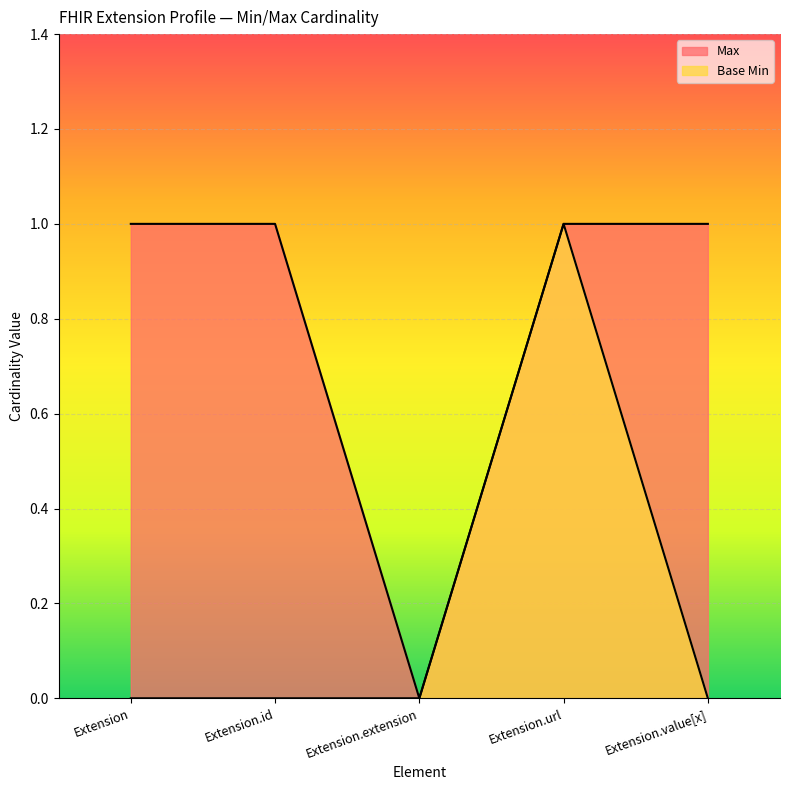

True or false: Base Min has more than 1 points higher than both neighbors.

False